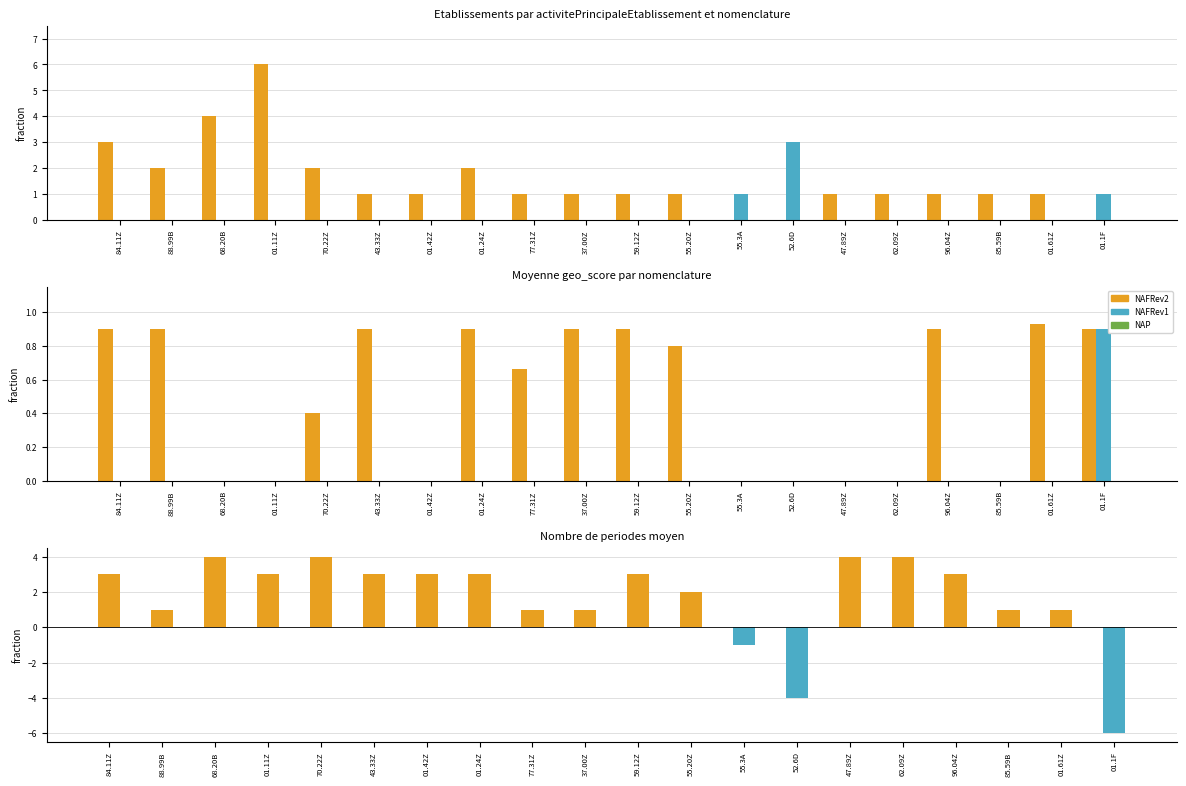

Which has a higher value, 37.00Z or 01.42Z?

37.00Z